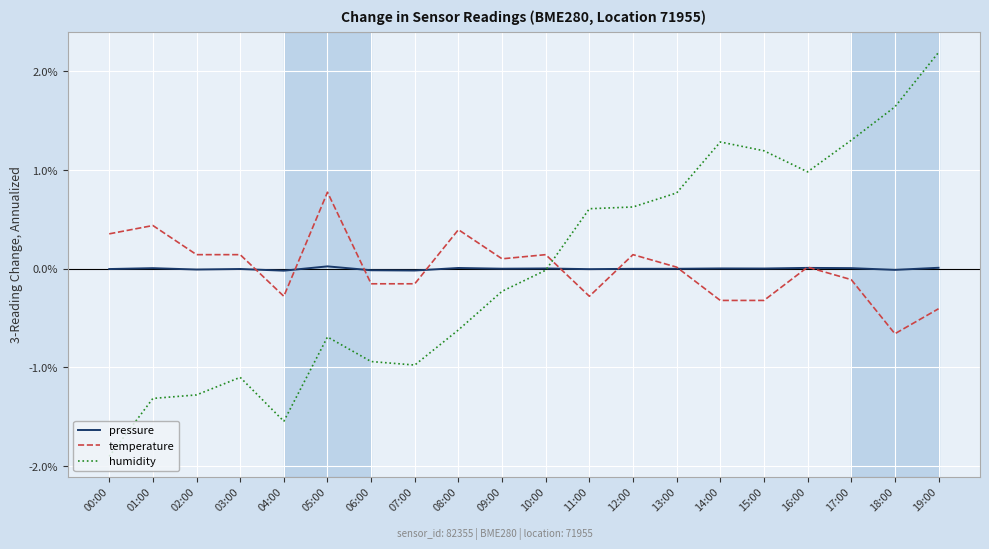

List the series in order of their peak value, lowest first.

pressure, temperature, humidity